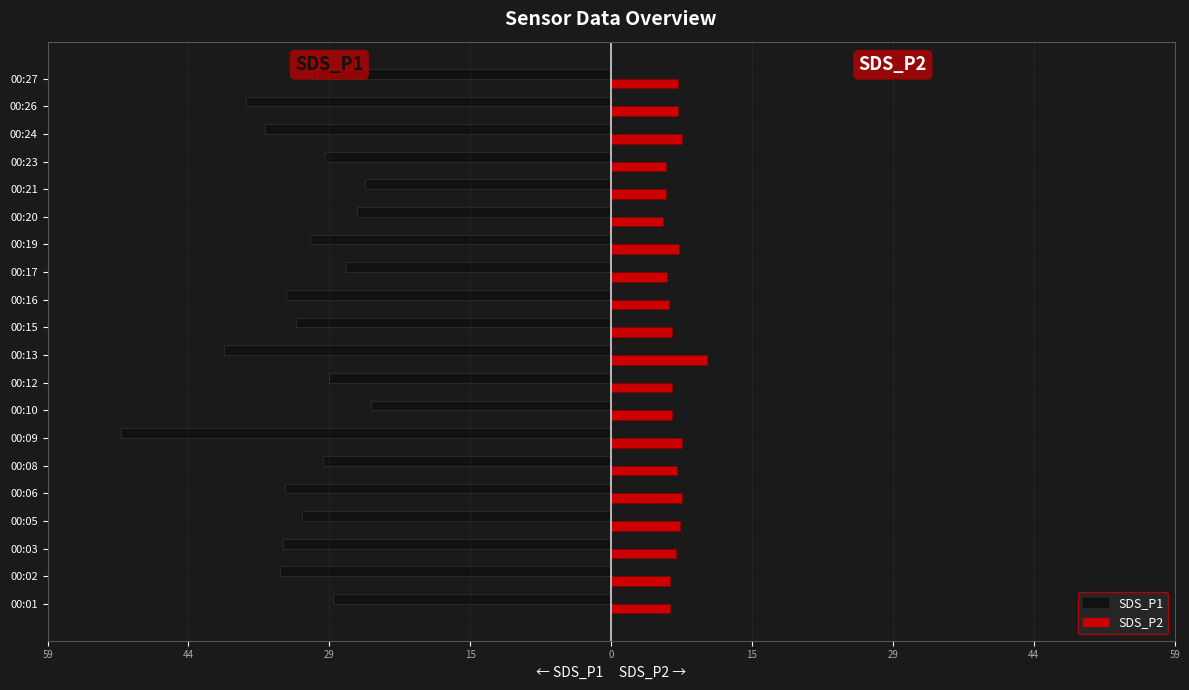

Reading left to right, transcribe all the data shown in this chart.

SDS_P1: -29.1	-34.6	-34.3	-32.4	-34.0	-30.1	-51.2	-25.1	-29.5	-40.5	-33.0	-34.0	-27.8	-31.4	-26.6	-25.7	-29.9	-36.1	-38.1	-30.8
SDS_P2: 6.2	6.2	6.8	7.2	7.4	6.9	7.5	6.4	6.3	10.0	6.3	6.0	5.8	7.1	5.4	5.7	5.7	7.4	7.0	7.0